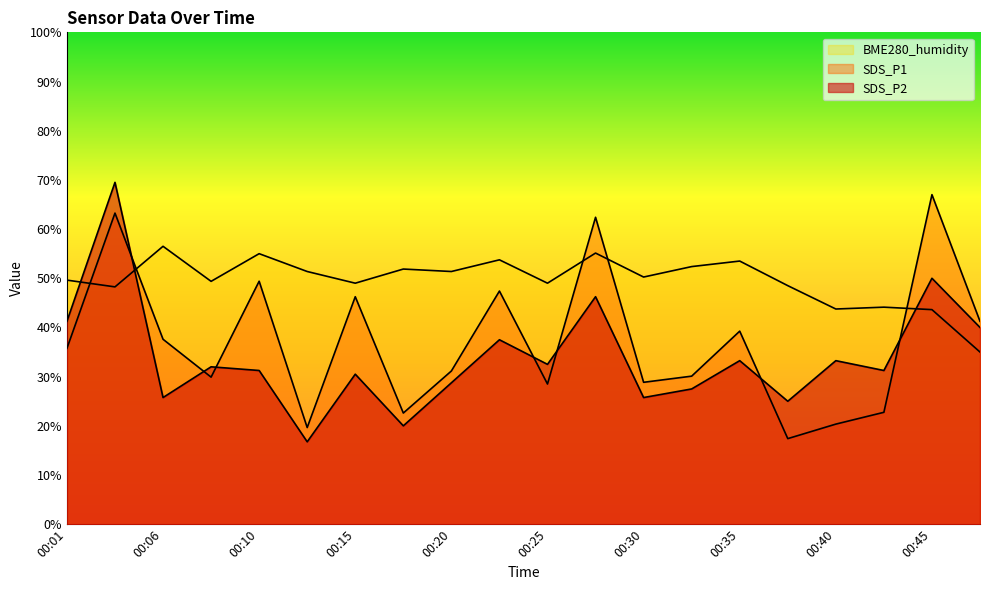

Reading left to right, what are all the values shown in this chart?

SDS_P1: 00:01=35.7	00:03=63.2	00:06=37.6	00:08=29.9	00:10=49.4	00:13=19.6	00:15=46.2	00:18=22.6	00:20=31.1	00:23=47.4	00:25=28.5	00:28=62.4	00:30=28.8	00:33=30.1	00:35=39.3	00:38=17.4	00:40=20.4	00:43=22.8	00:45=67.0	00:48=41.2
SDS_P2: 00:01=41.2	00:03=69.5	00:06=25.7	00:08=32.0	00:10=31.2	00:13=16.8	00:15=30.5	00:18=20.0	00:20=28.7	00:23=37.5	00:25=32.5	00:28=46.2	00:30=25.7	00:33=27.5	00:35=33.2	00:38=25.0	00:40=33.2	00:43=31.2	00:45=50.0	00:48=40.0
BME280_humidity: 00:01=49.6	00:03=48.2	00:06=56.5	00:08=49.4	00:10=55.0	00:13=51.4	00:15=49.0	00:18=51.9	00:20=51.4	00:23=53.7	00:25=49.0	00:28=55.1	00:30=50.2	00:33=52.4	00:35=53.5	00:38=48.5	00:40=43.8	00:43=44.1	00:45=43.6	00:48=35.0